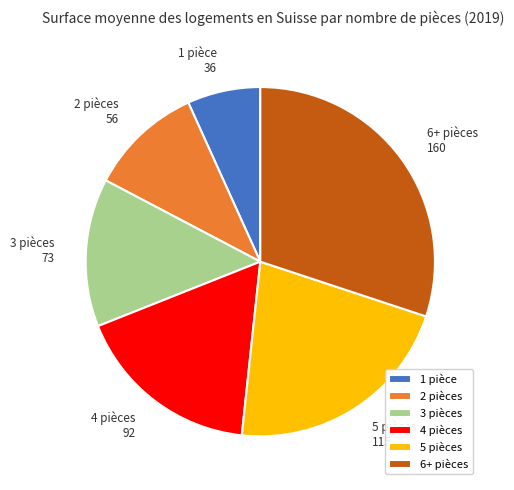

How many segments does this pie chart have?

6